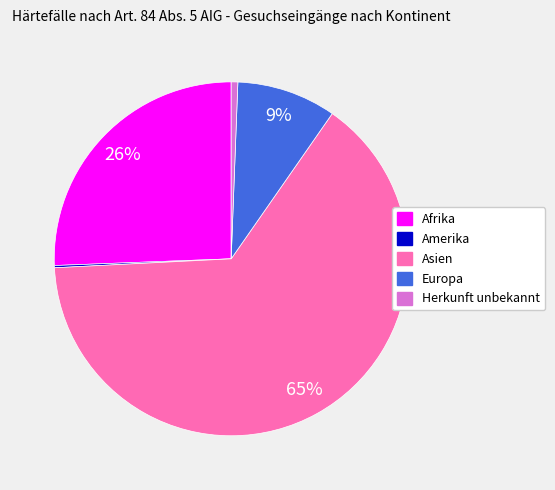

The Europa slice represents 17% of the pie. True or false?

False